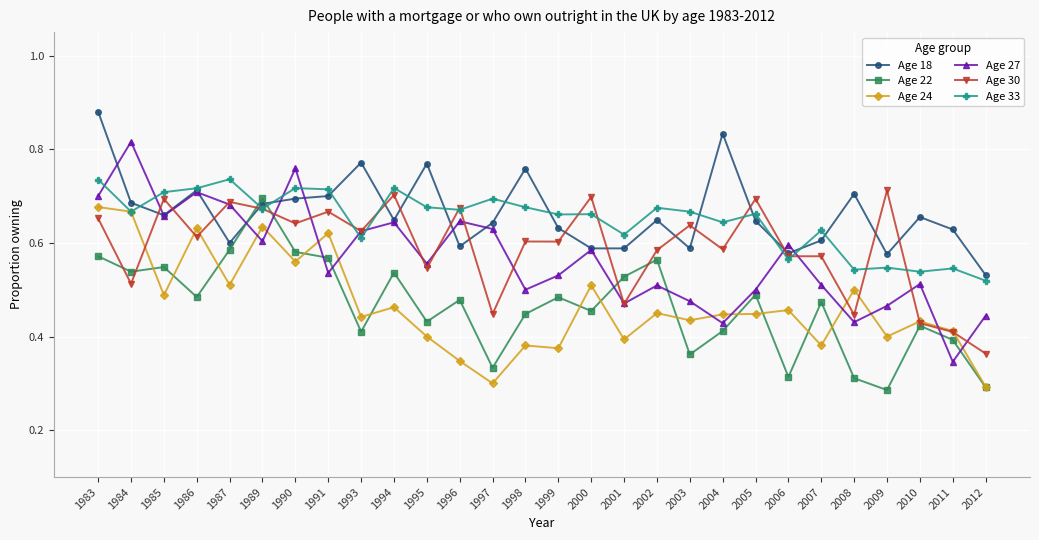

True or false: Age 18 has a value of 1.0 at 2007.

False